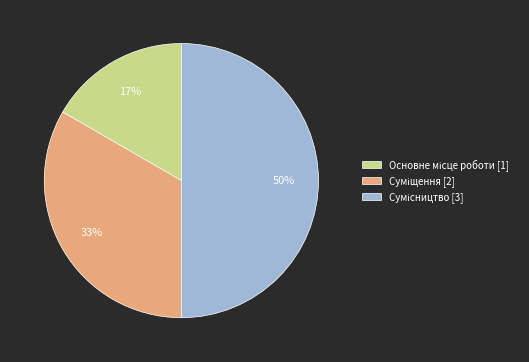

To the nearest percent, what is the average slice percentage?

33%